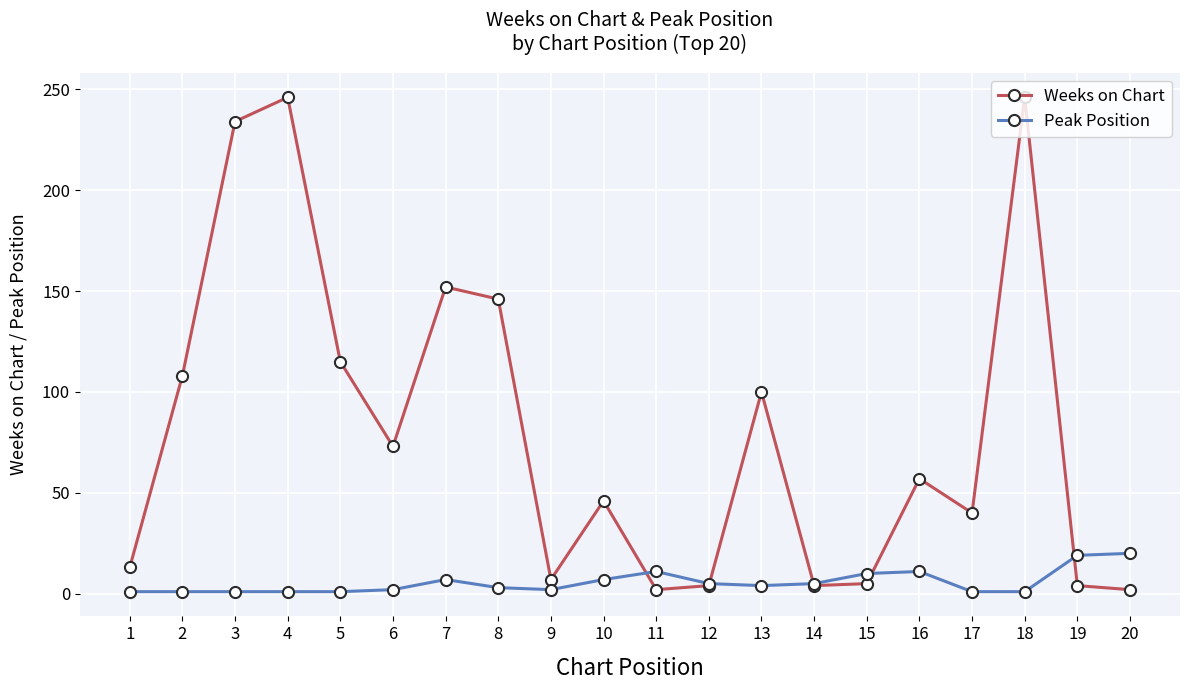

Which series has the largest range (max minus min)?

Weeks on Chart